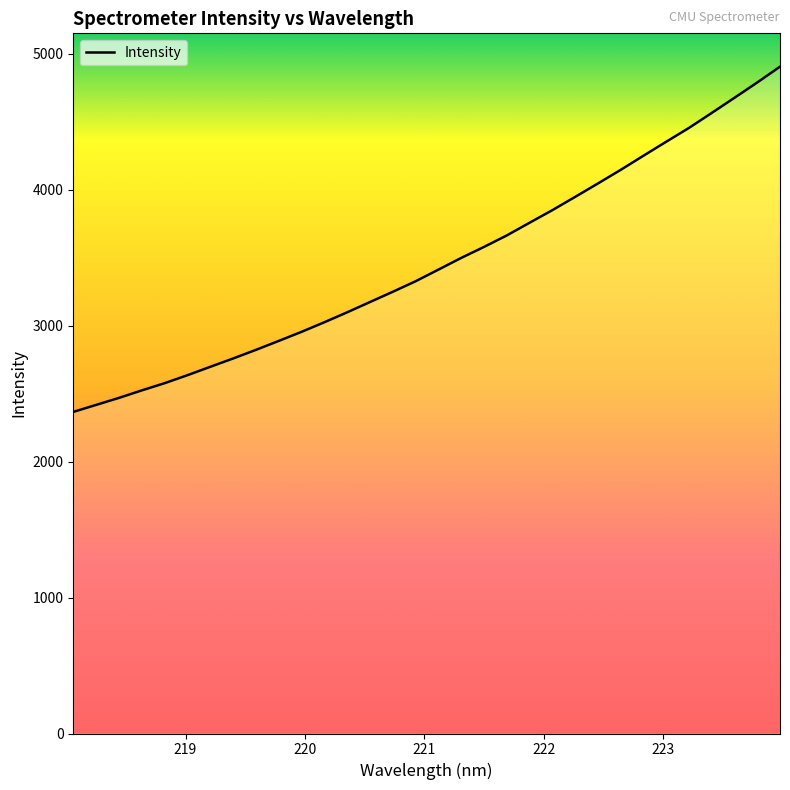

What is the maximum value shown in the chart?

4906.2